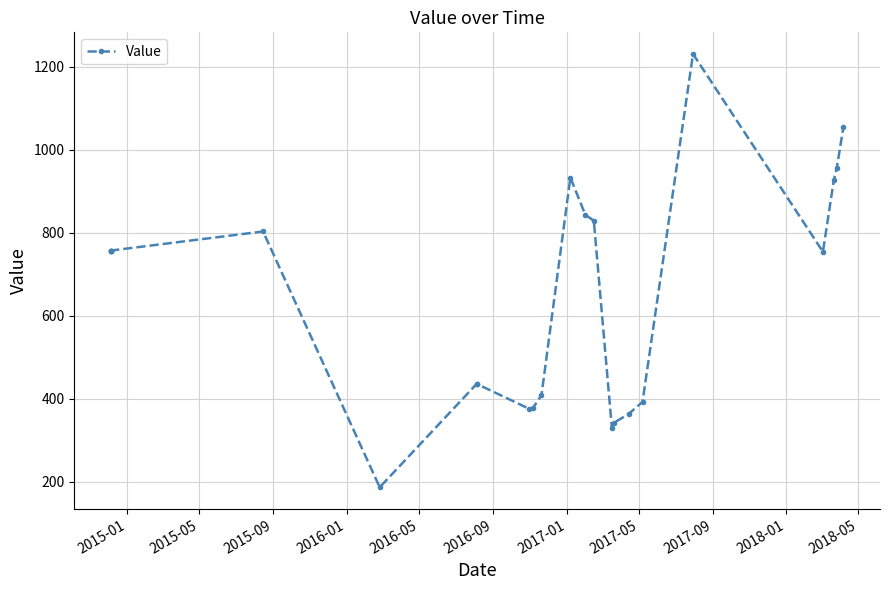

True or false: there are more than 2 points higher than both neighbors.

True